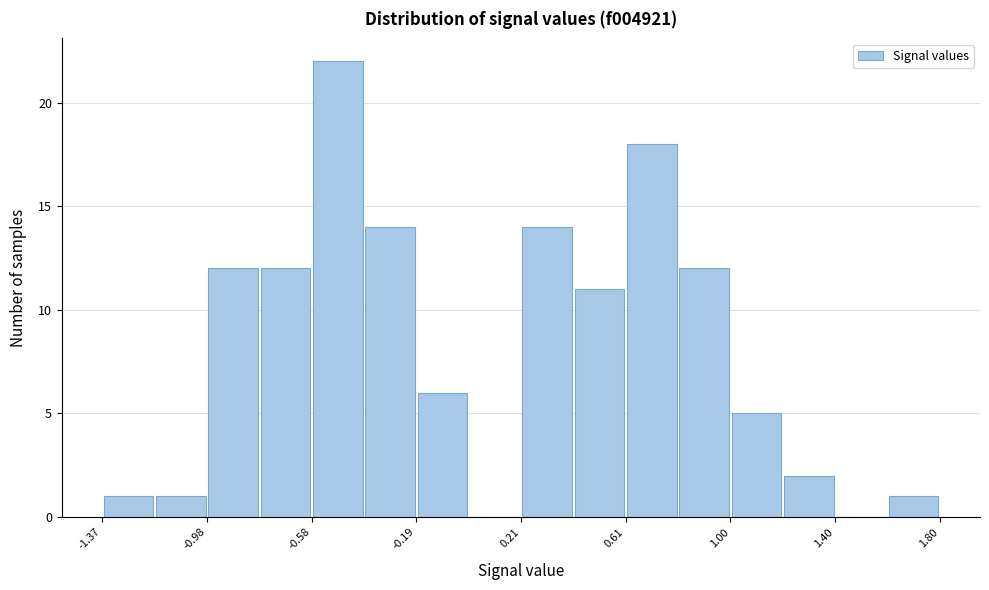

Around what value on the x-axis is the tallest bar? Give the approximate position of its centre, as read against the axis.

-0.50